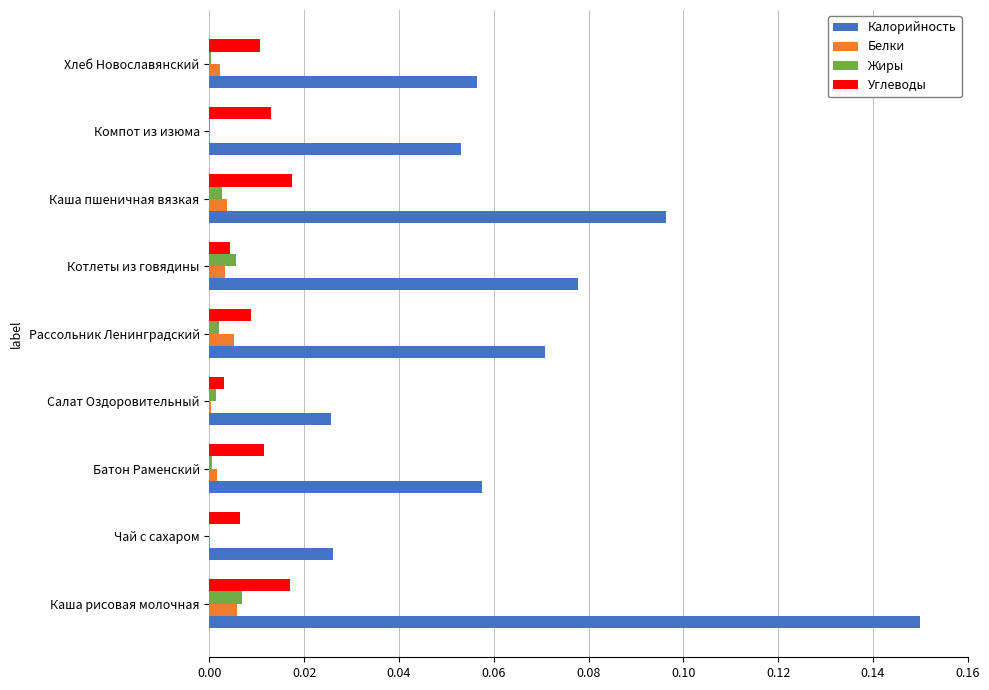

Which series has the largest total across all categories?

Калорийность